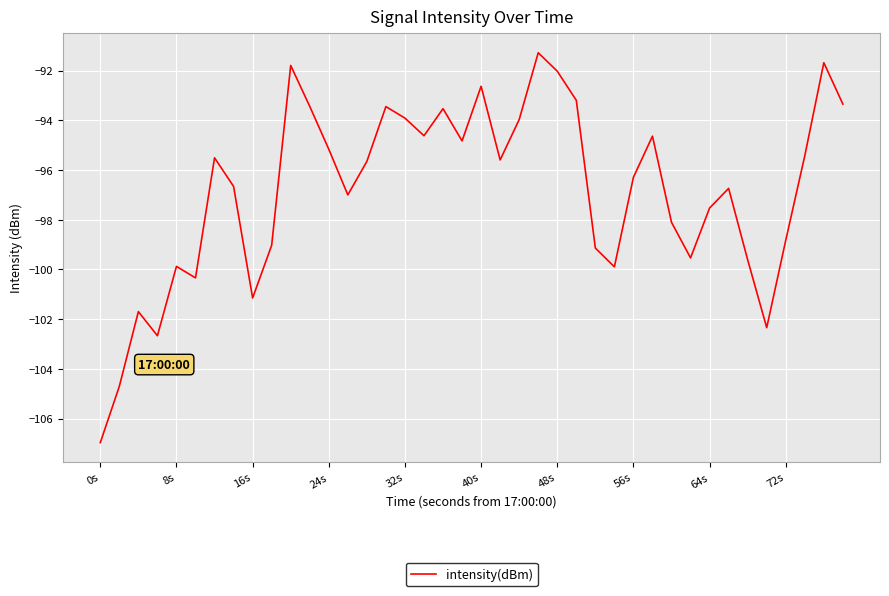

Is this an area chart (filled region under the line)?

No